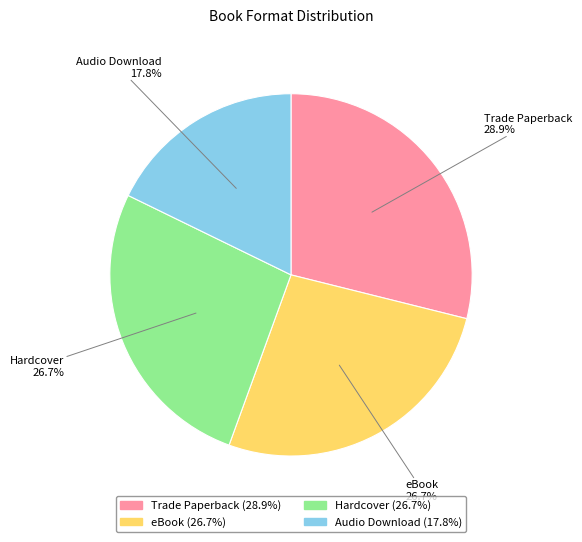

Is it true that Hardcover is 27% of the pie?

True